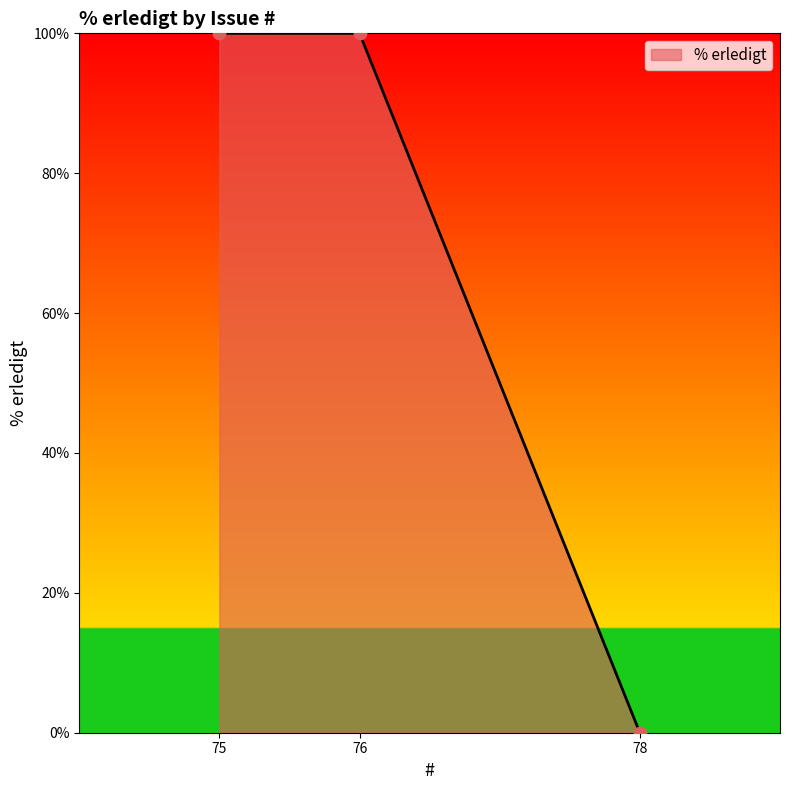

Which has a higher value, 78 or 76?

76